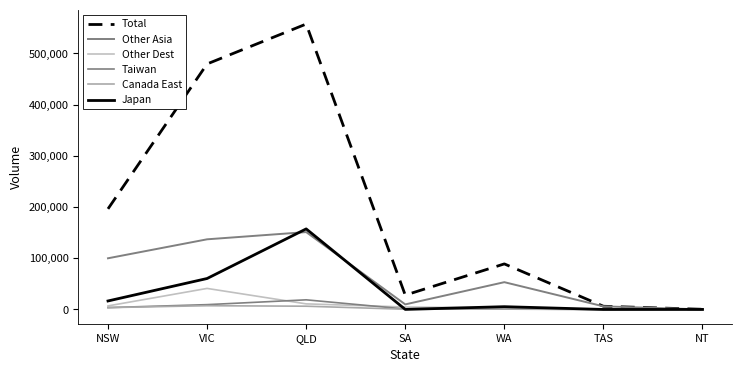

At NSW, list the series in order from smallest to largest.

Taiwan, Canada East, Other Dest, Japan, Other Asia, Total